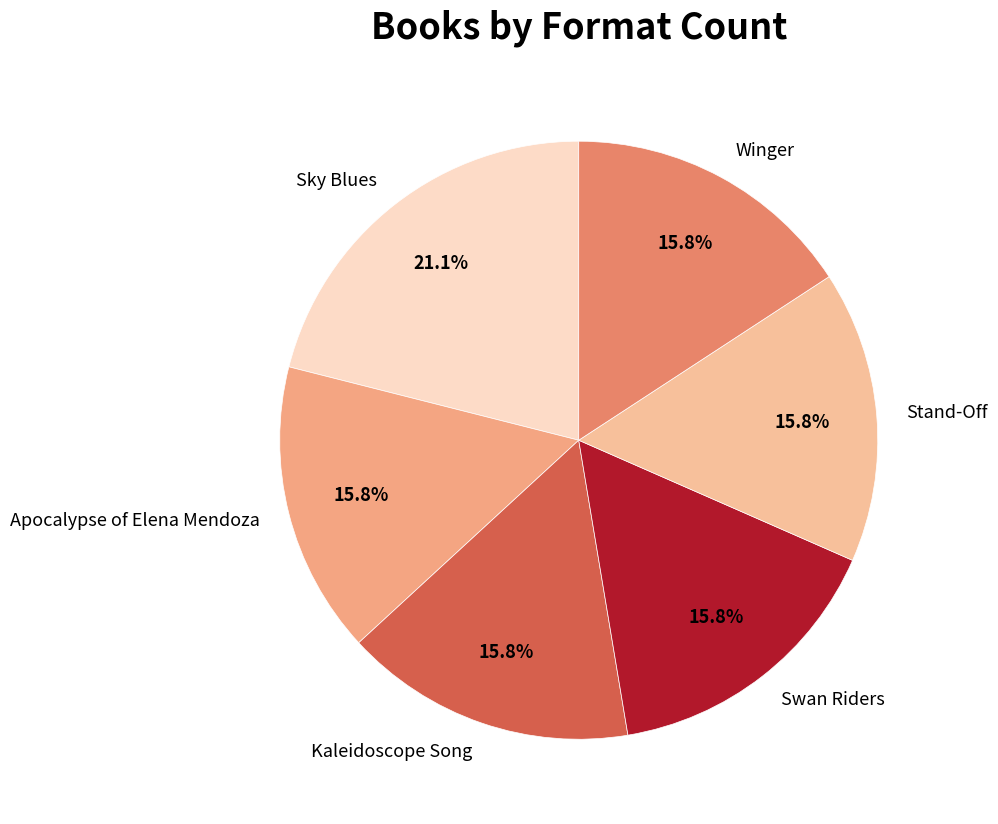

Which category has the biggest portion of the pie?

Sky Blues